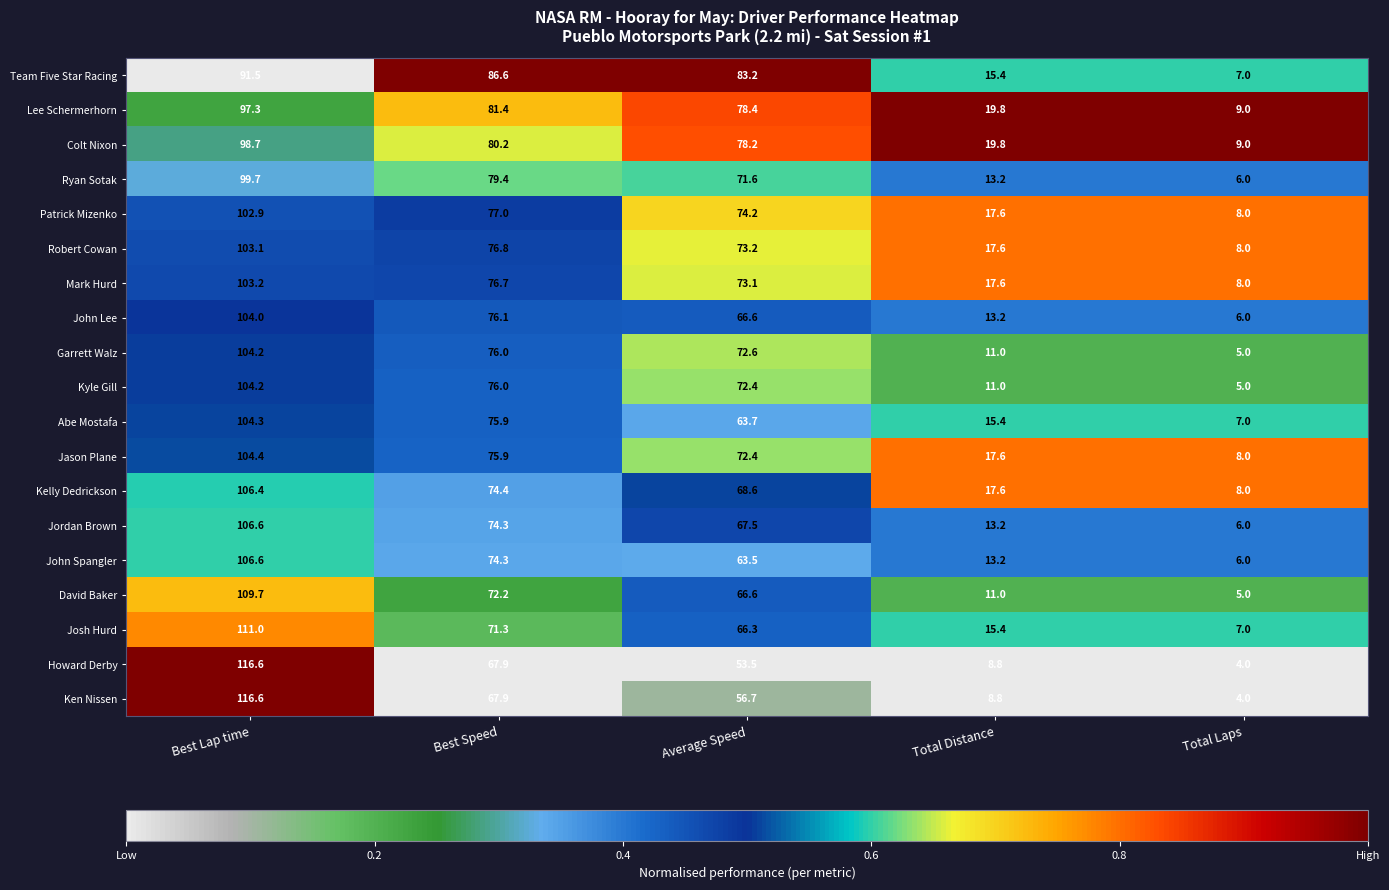

The value of Patrick Mizenko at Best Lap time is 102.9. True or false?

True